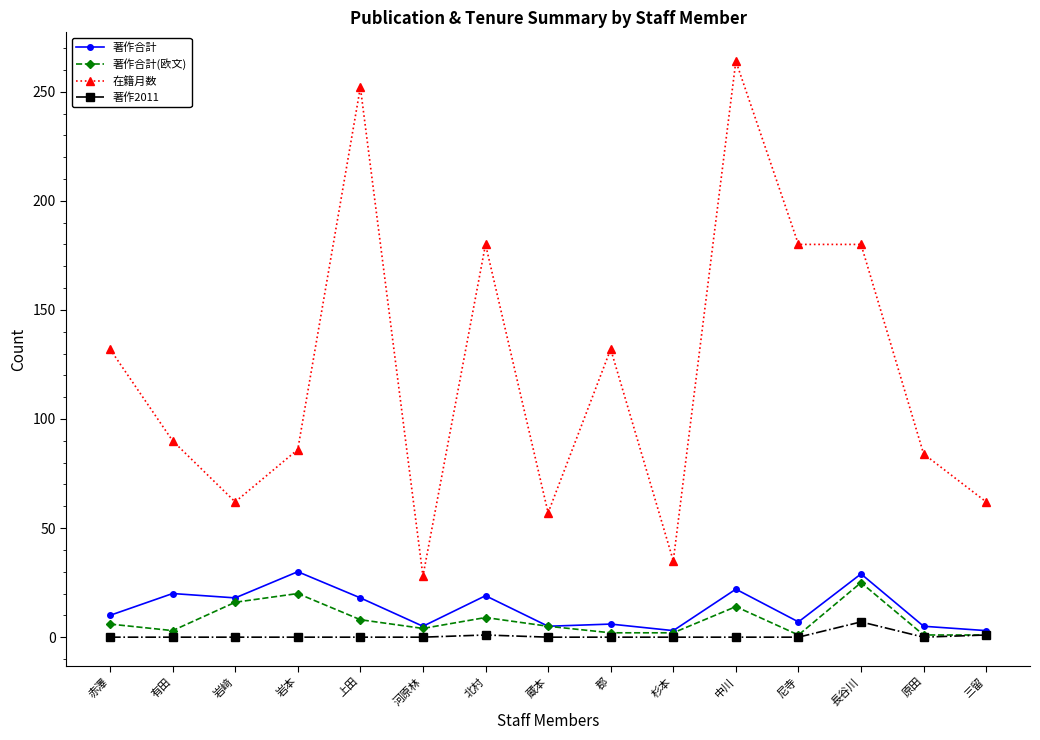

In 著作合計(欧文), how many points are higher than both neighbors (excluding endpoints)?

4